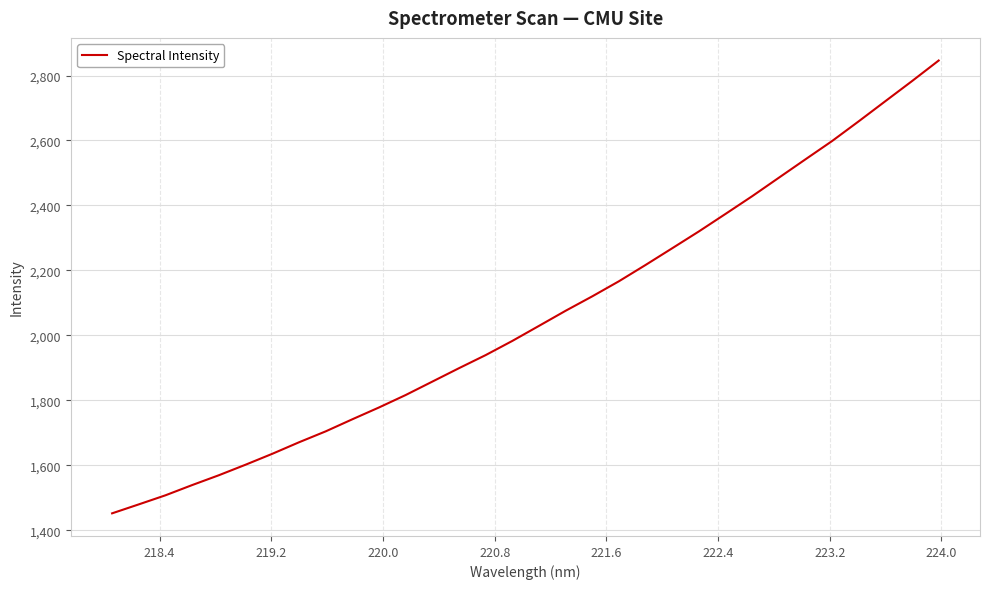

What is the minimum value shown in the chart?

1452.2